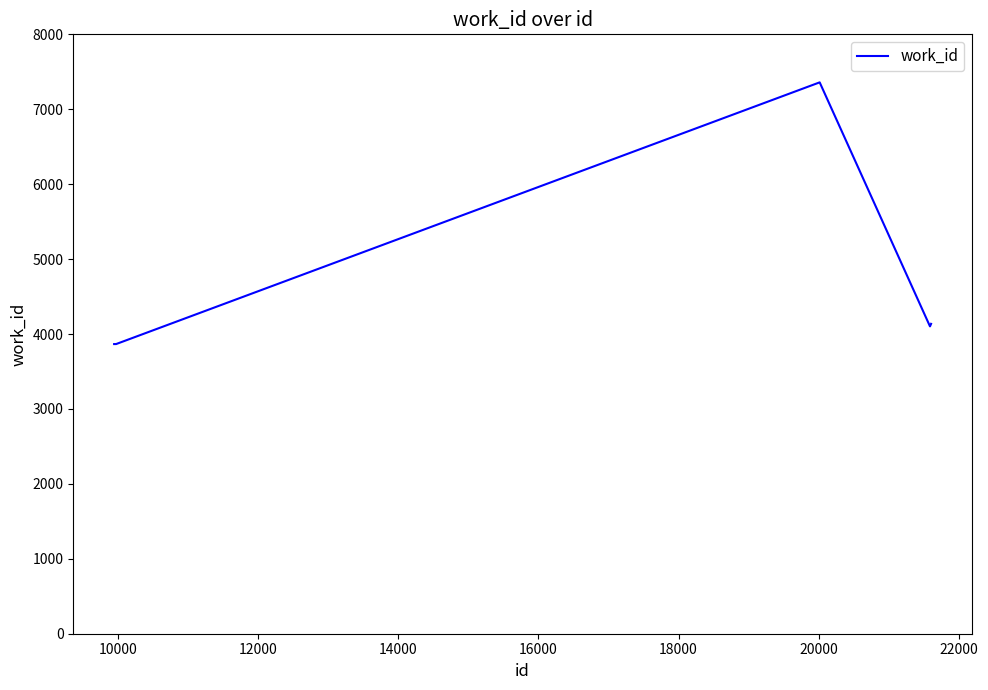

True or false: there are more than 2 points higher than both neighbors.

False